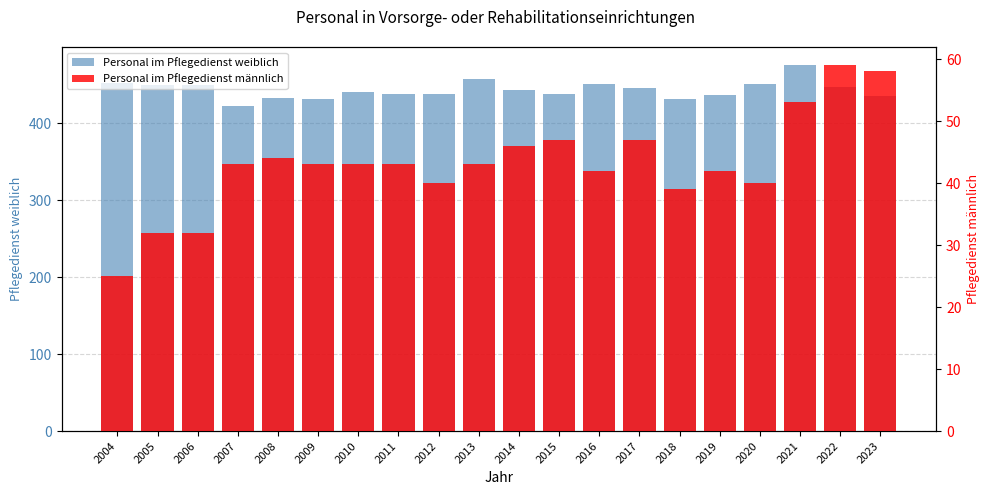

What is the value of the Personal im Pflegedienst männlich bar at the 18th from the left?

53